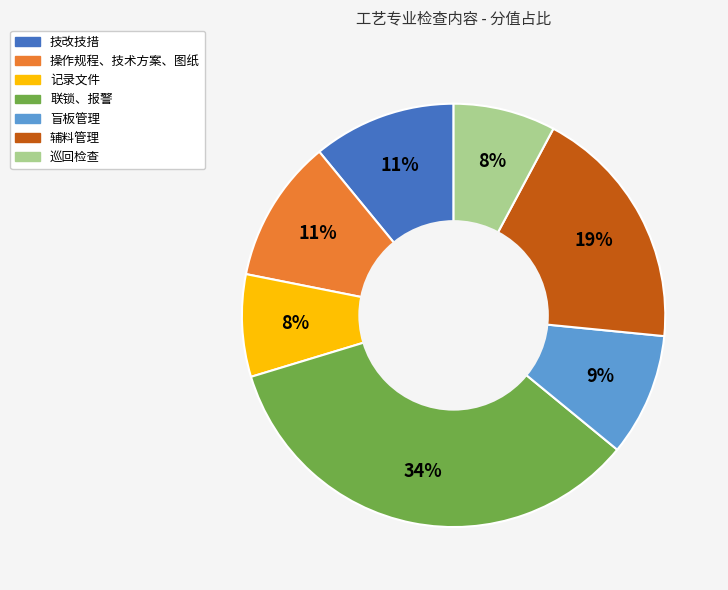

Is the sum of 联锁、报警 and 辅料管理 greater than half?

Yes